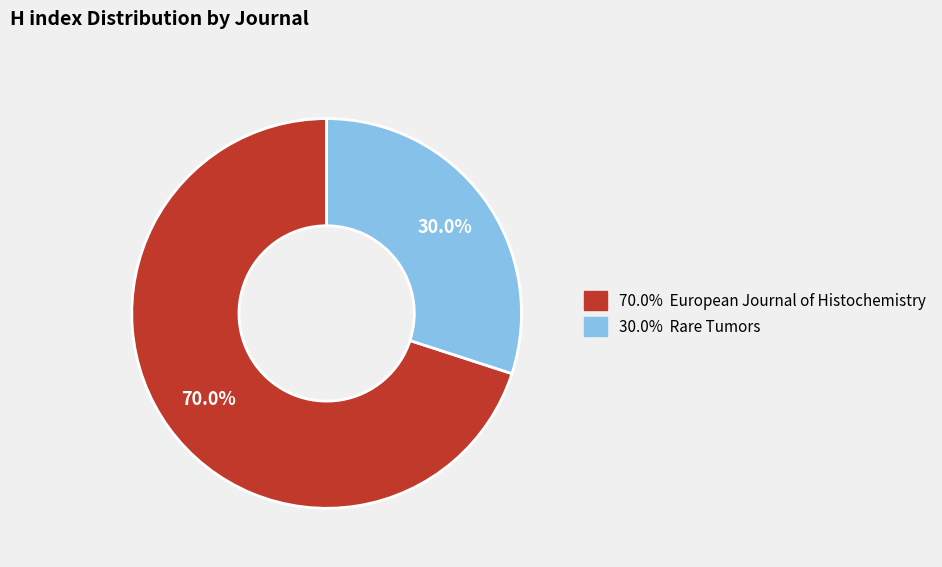

Is there any slice that represents more than half of the pie?

Yes